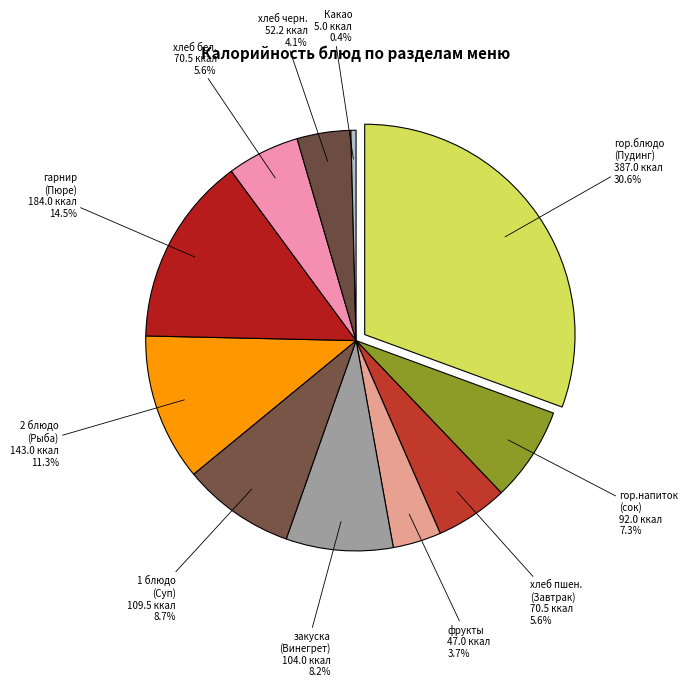

Is the sum of гор.напиток (сок) and хлеб пшеничный (Завтрак) greater than half?

No